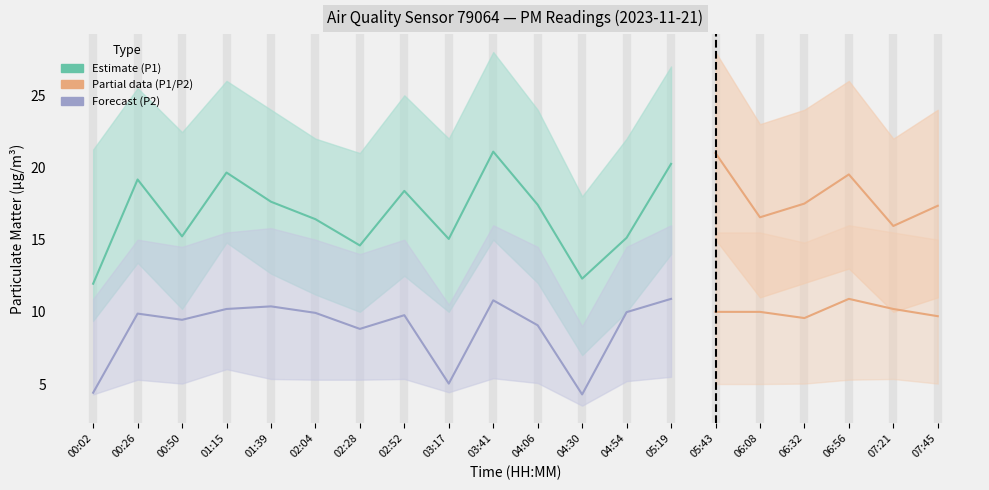

Which series changed the most between 00:02 and 00:26?

P1 (PM2.5-coarse)